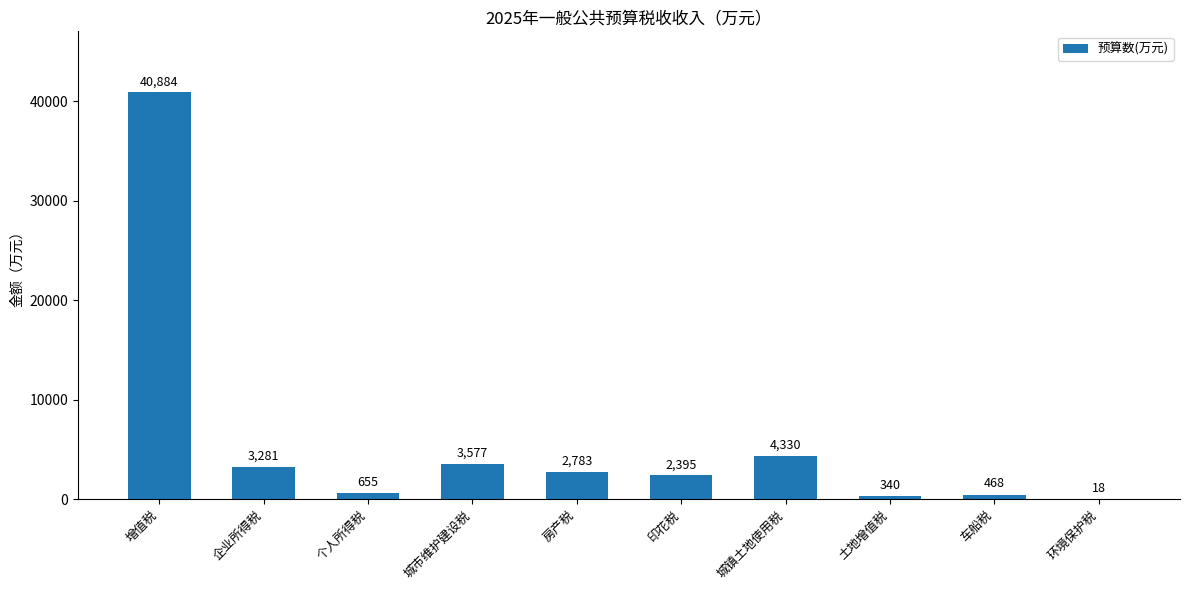

Are the bars horizontal?

No